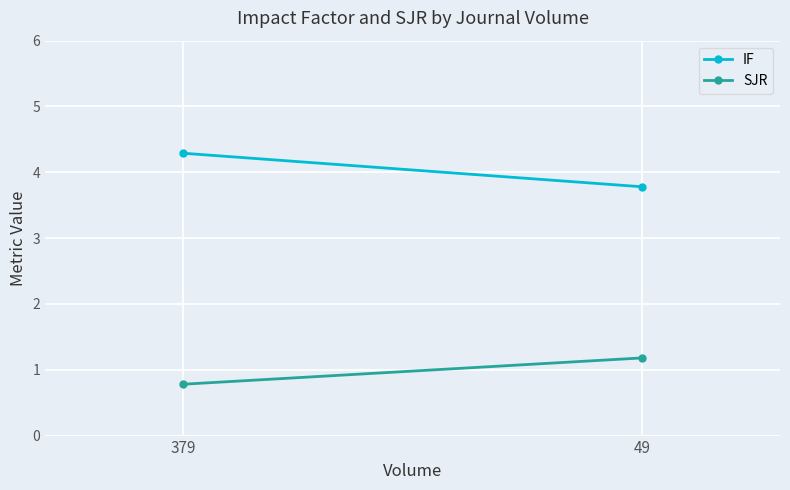

What is the difference between the highest and lowest values at 49?

2.6